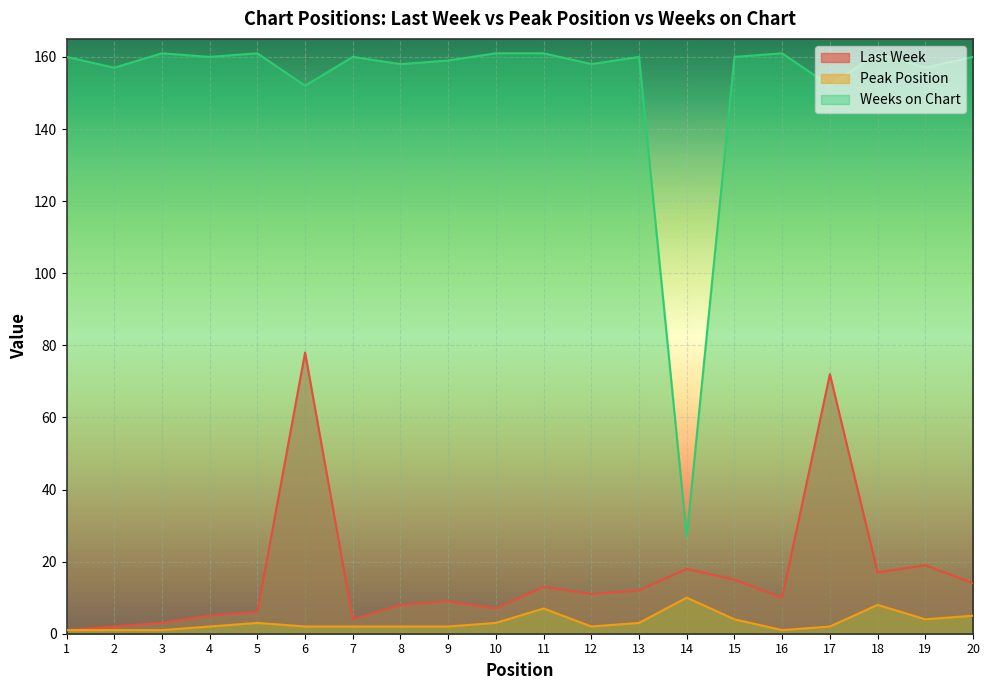

Is the value of Last Week at 5 greater than the value of Weeks on Chart at 13?

No